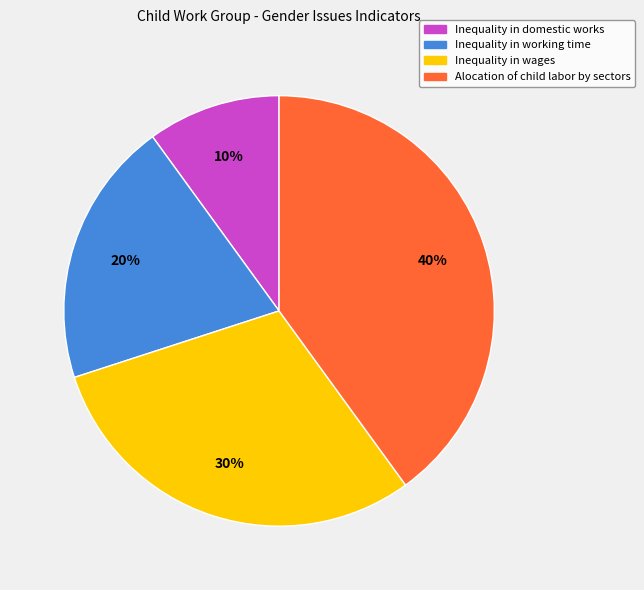

Approximately how many times larger is the value at Inequality in wages compared to Inequality in domestic works?

3.0